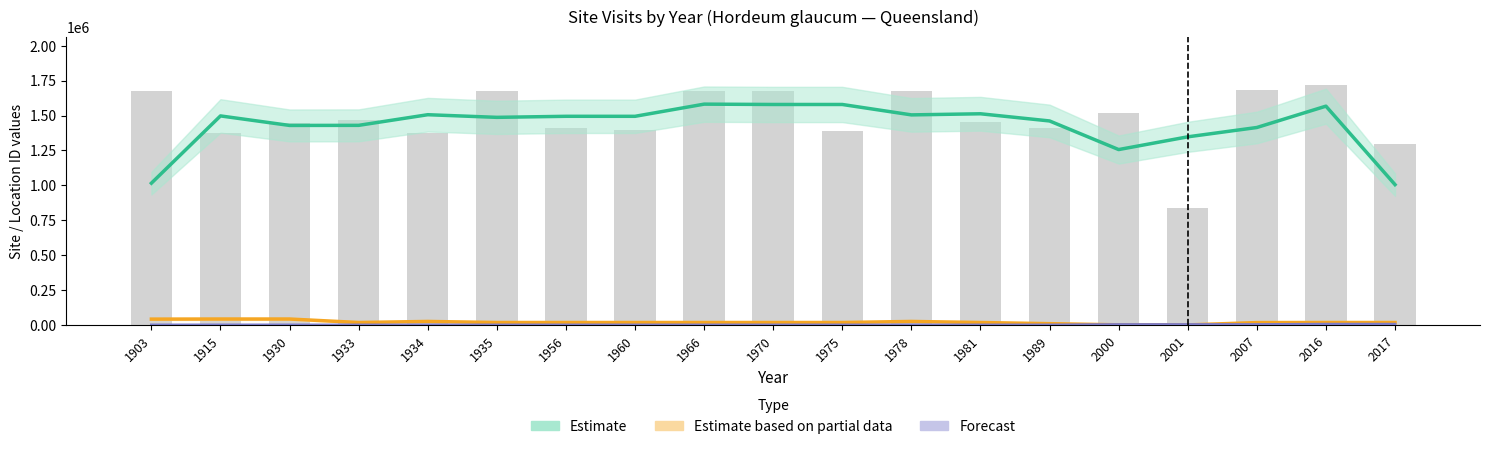

Reading left to right, what are all the values shown in this chart?

Estimate: 1903=1015508.3	1915=1497416.0	1930=1429207.3	1933=1429841.7	1934=1506045.7	1935=1487131.7	1956=1494653.7	1960=1494556.7	1966=1581759.0	1970=1579358.0	1975=1579355.0	1978=1504802.3	1981=1512726.0	1989=1461296.0	2000=1256369.3	2001=1347575.0	2007=1414407.3	2016=1567329.3	2017=1005136.3
Estimate based on partial data: 1903=41666.7	1915=42333.3	1930=42333.3	1933=17333.3	1934=25000.0	1935=17333.3	1956=17333.3	1960=17333.3	1966=17333.3	1970=17333.3	1975=17333.3	1978=25000.0	1981=17333.3	1989=9033.3	2000=750.0	2001=116.7	2007=16750.0	2016=17366.7	2017=17333.3
Forecast: 1903=54.7	1915=82.0	1930=82.0	1933=82.0	1934=82.0	1935=82.0	1956=82.0	1960=82.0	1966=82.0	1970=82.0	1975=82.0	1978=82.0	1981=82.0	1989=82.0	2000=3079.0	2001=3079.0	2007=3079.0	2016=5441.7	2017=5414.3